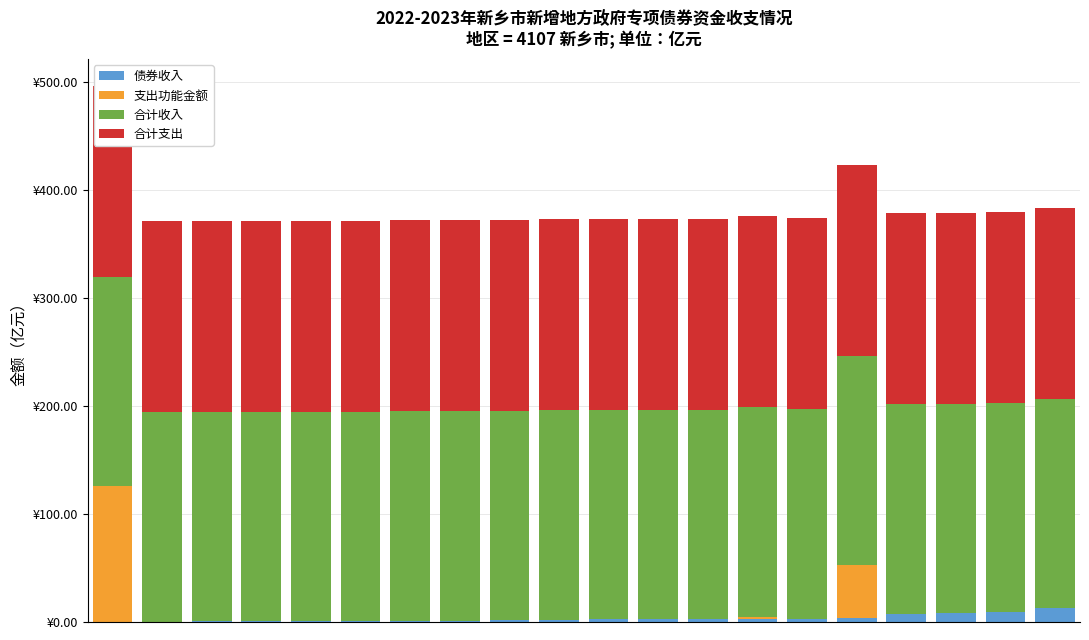

Is the value of 合计支出 at 3 greater than the value of 债券收入 at 4?

Yes